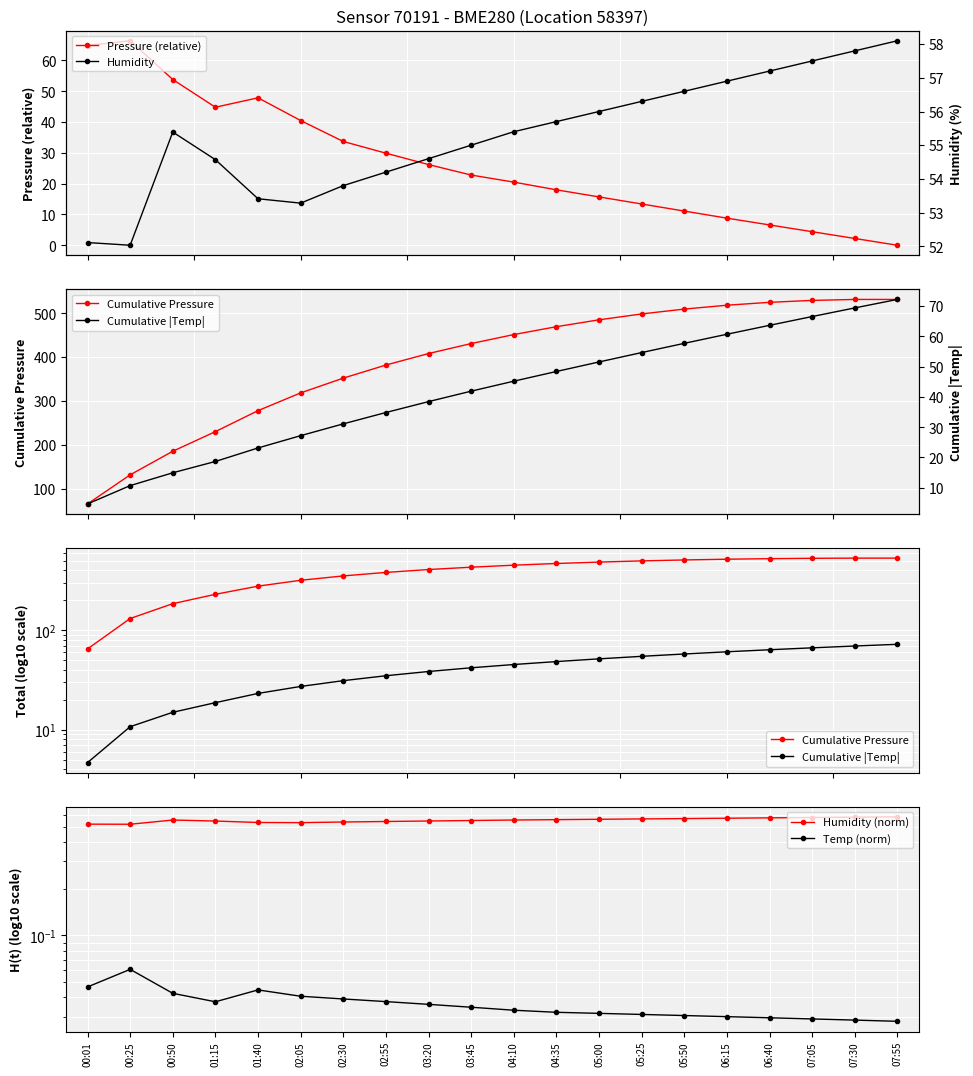

Which series has the largest total across all categories?

Cumulative Pressure